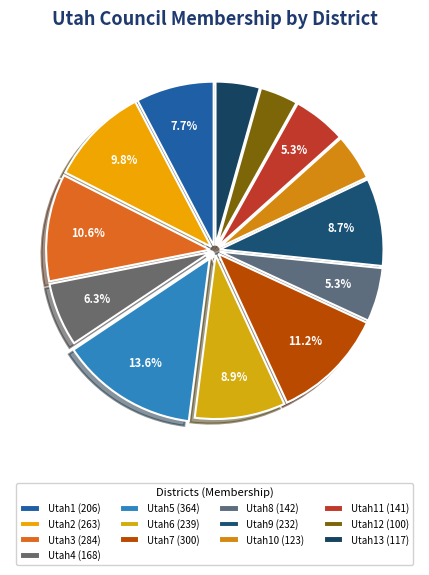

How many slices are in this pie chart?

13